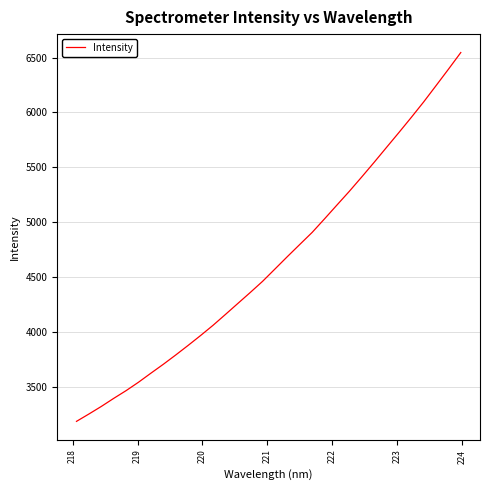

Reading right to left, list all the values displayed in this chart.

6546.1	6393.8	6244.1	6095.6	5954.4	5816.4	5680.8	5544.6	5411.4	5280.6	5155.5	5029.7	4905.9	4795.9	4685.2	4572.3	4459.8	4357.5	4257.6	4157.3	4058.4	3965.6	3875.9	3788.4	3703.7	3622.6	3540.0	3463.4	3392.6	3319.0	3250.0	3183.0